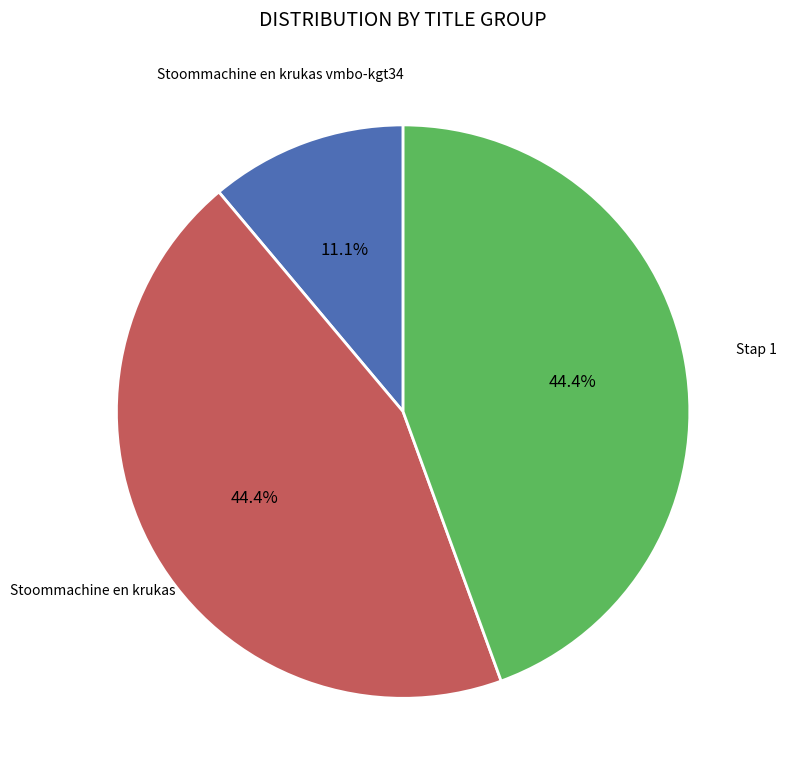

How many slices are in this pie chart?

3